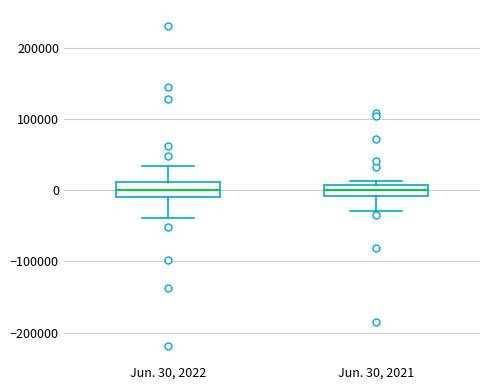

Reading left to right, transcribe this box plot: for each box, give where its median line is, the range the box spans, and where its two whiskers end, as read against the y-axis. The values are not printed on the chart, so give them approximately, as read against the axis.

Jun. 30, 2022: median 0, box -10000 to 10000, whiskers -40000 to 30000
Jun. 30, 2021: median 0, box -10000 to 10000, whiskers -30000 to 10000 (just above the box's upper edge)